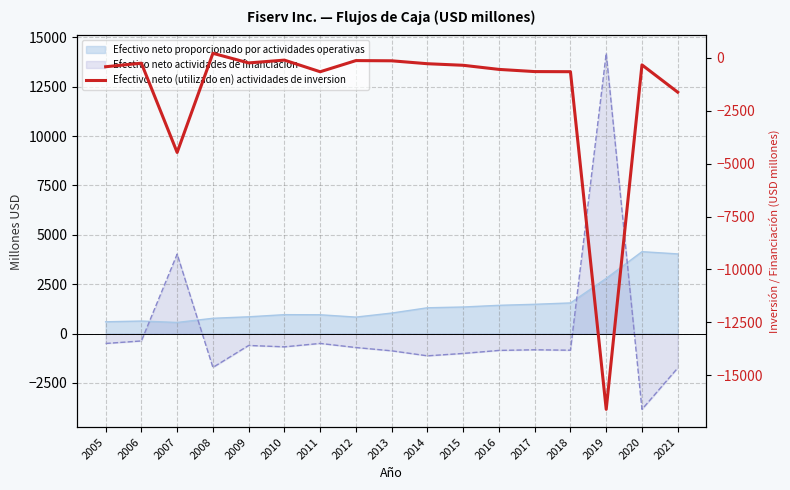

Count the number of values greater than -360.

8